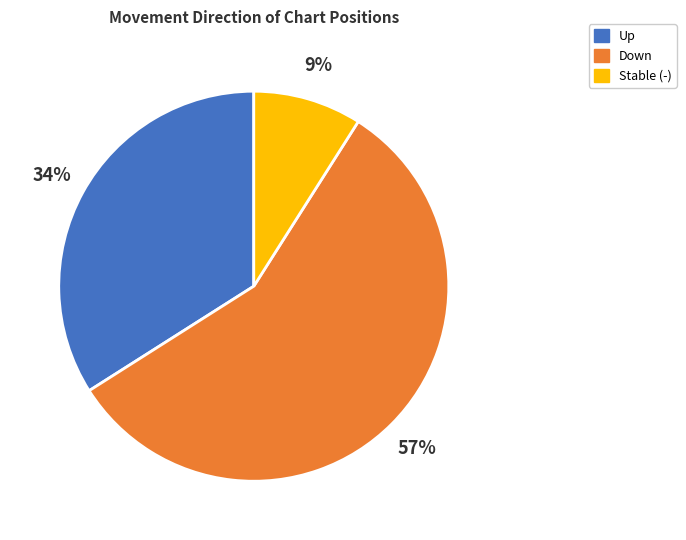

How many segments does this pie chart have?

3